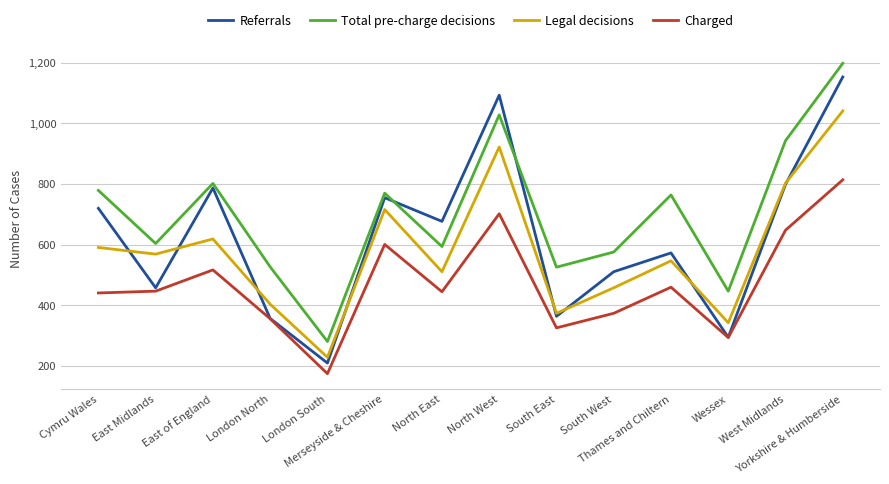

Where does the Referrals series first go above 677?

Cymru Wales